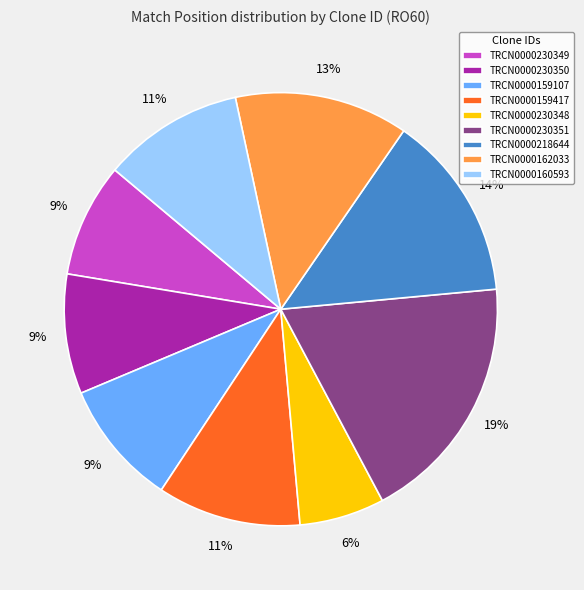

How many slices are in this pie chart?

9